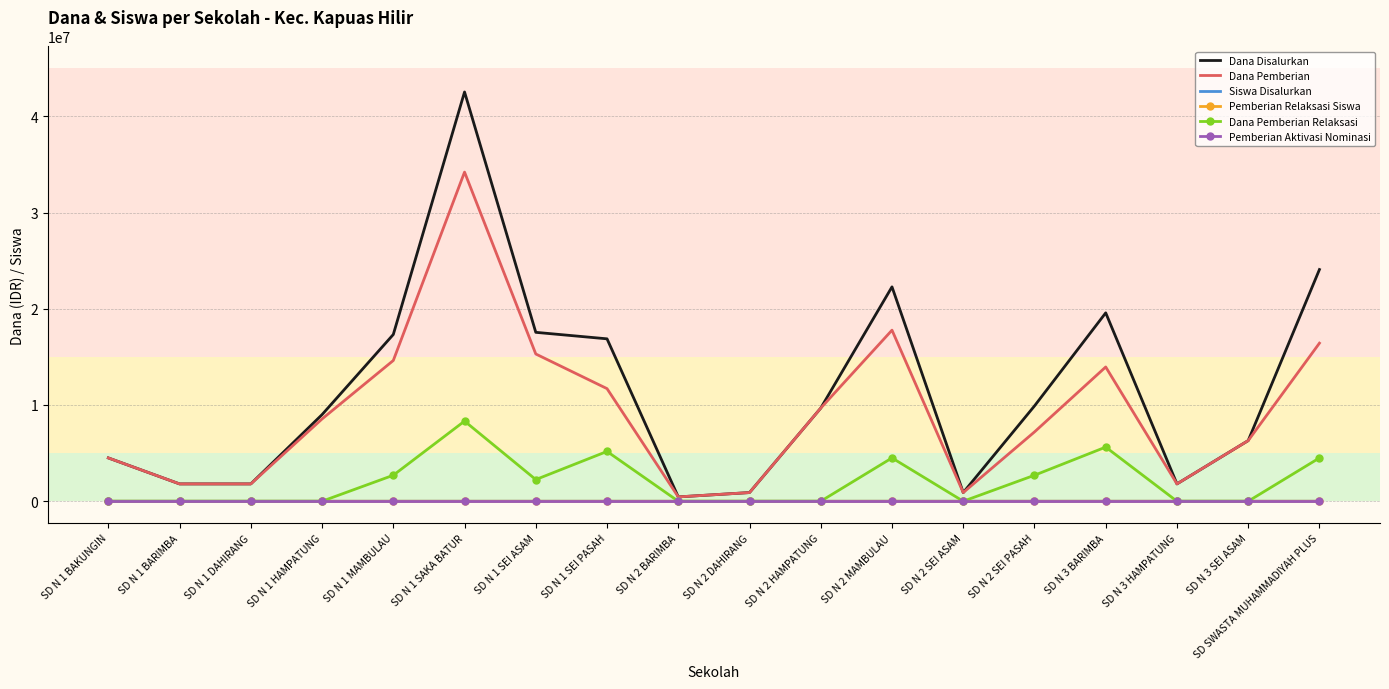

Which series has the largest range (max minus min)?

Dana Disalurkan